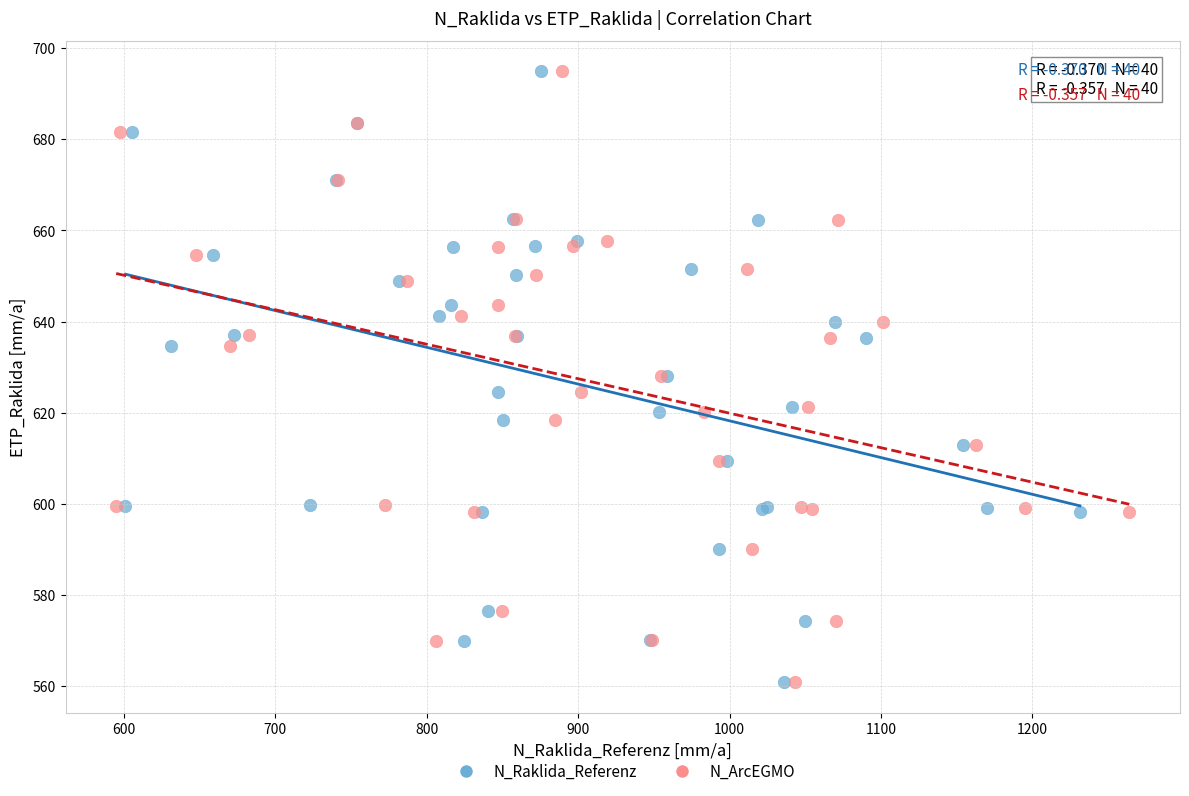

What are all the series names shown in the legend?

N_Raklida_Referenz, N_ArcEGMO